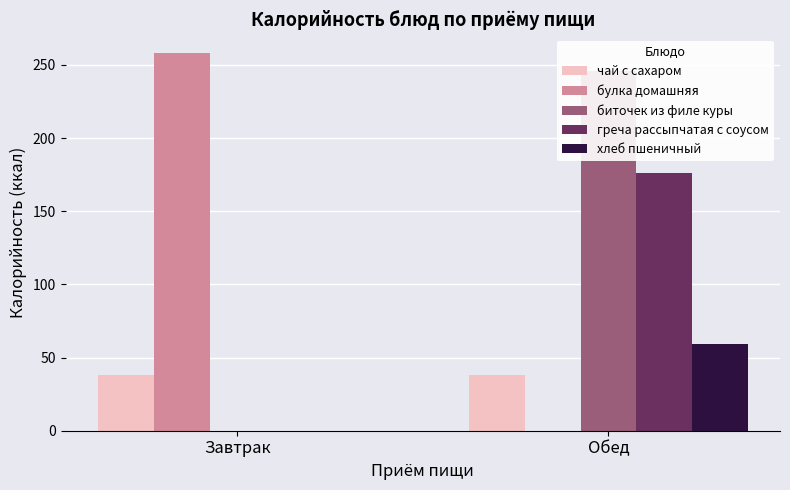

Which series changed the most between Завтрак and Обед?

булка домашняя